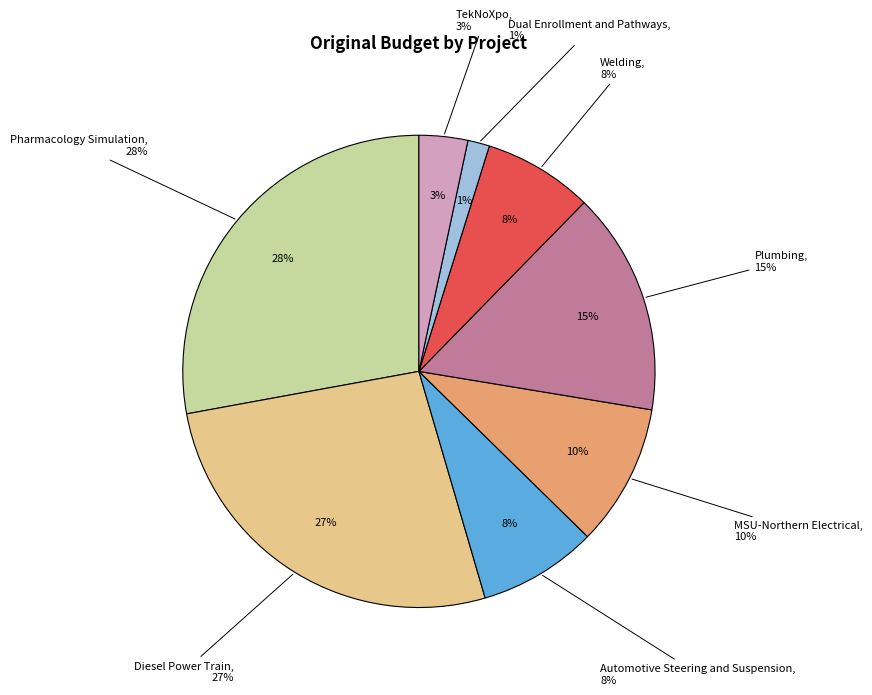

How many segments does this pie chart have?

8